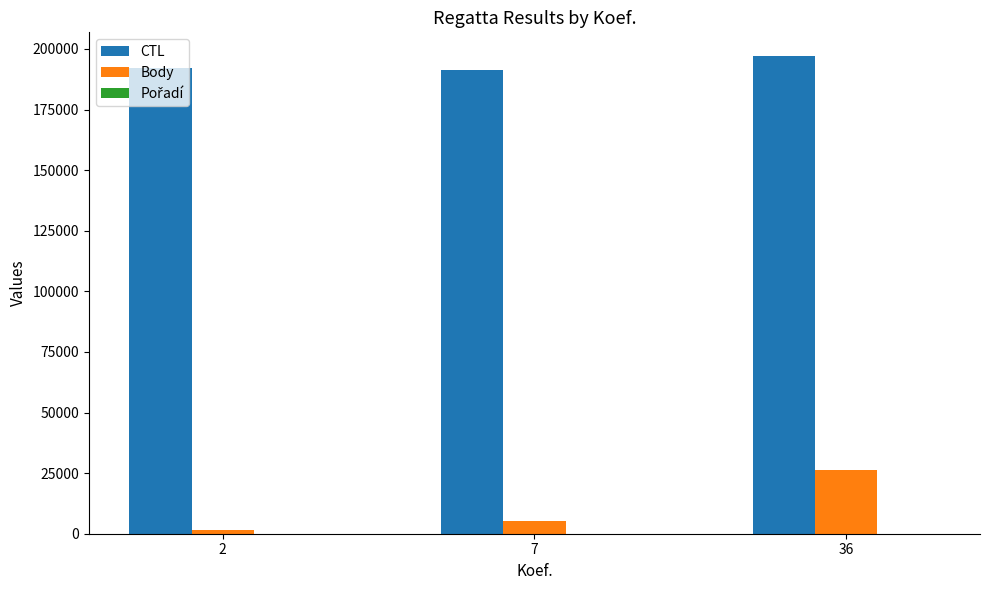

What is the highest value of the CTL series?

197012